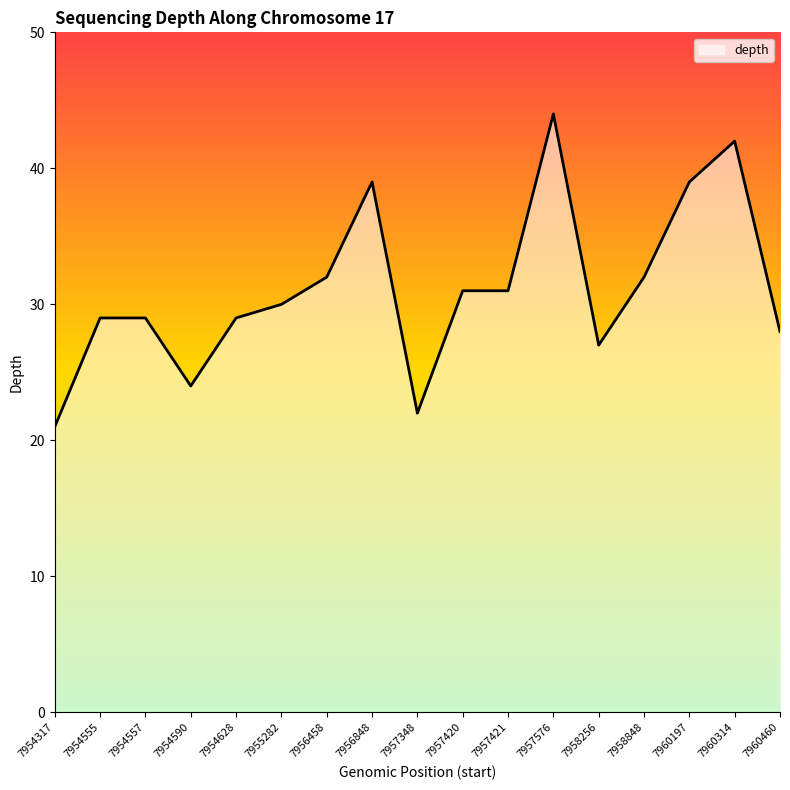

What value does the data have at 7957420, to the nearest 5?

30